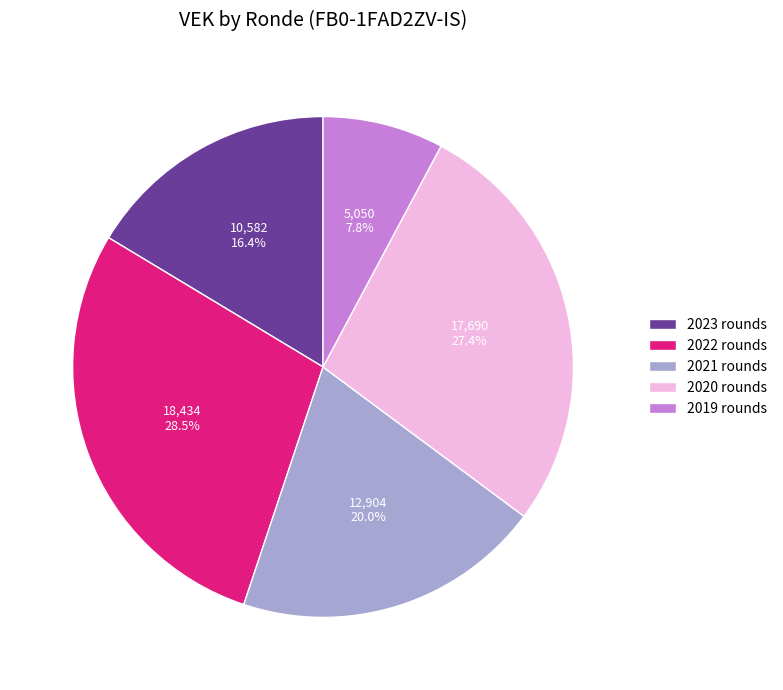

Does 2023 rounds account for over 50% of the chart?

No